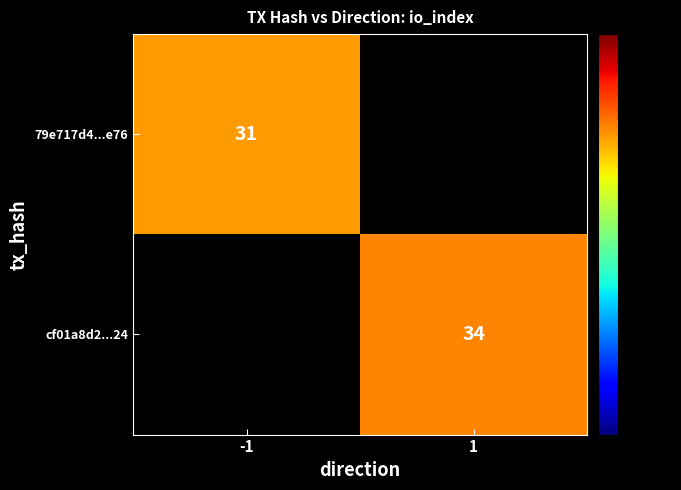

Is the value of cf01a8d2...24 at 1 greater than the value of 79e717d4...e76 at -1?

Yes